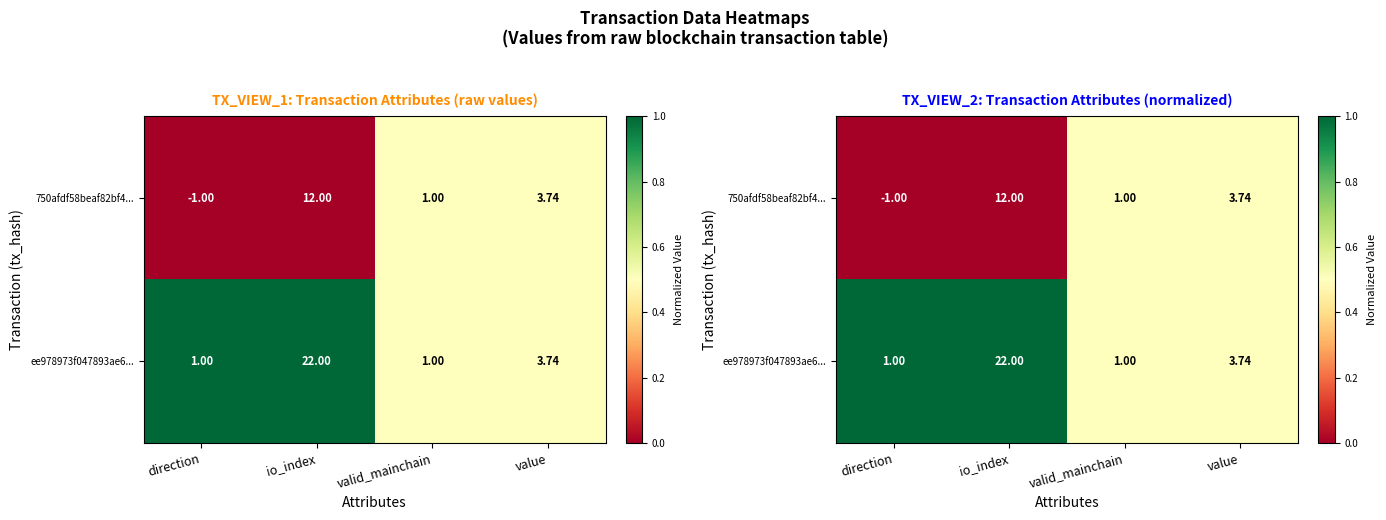

True or false: ee978973f047893ae6... has a value of 1.0 at direction.

True